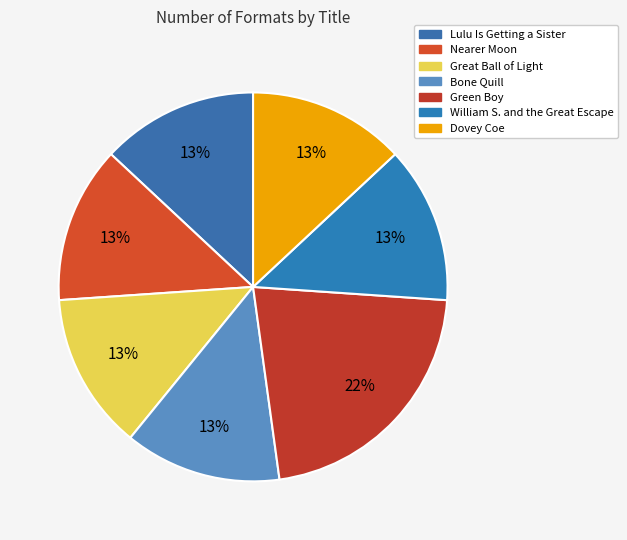

How many slices are in this pie chart?

7